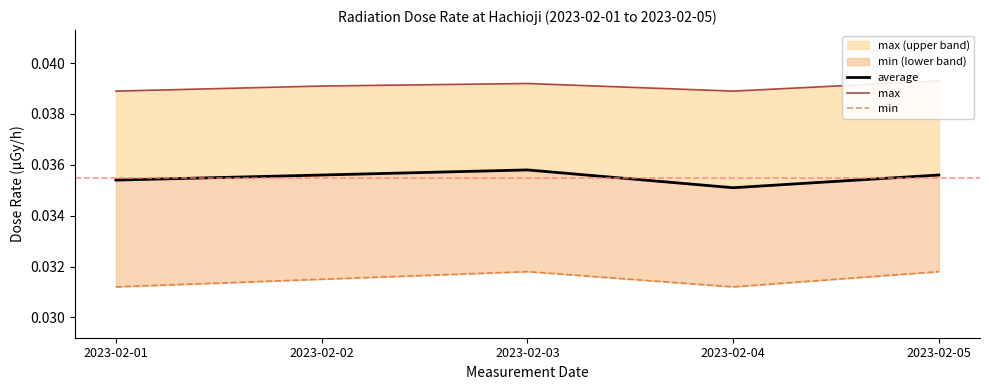

List the series in order of their overall mean, highest first.

max, average, min